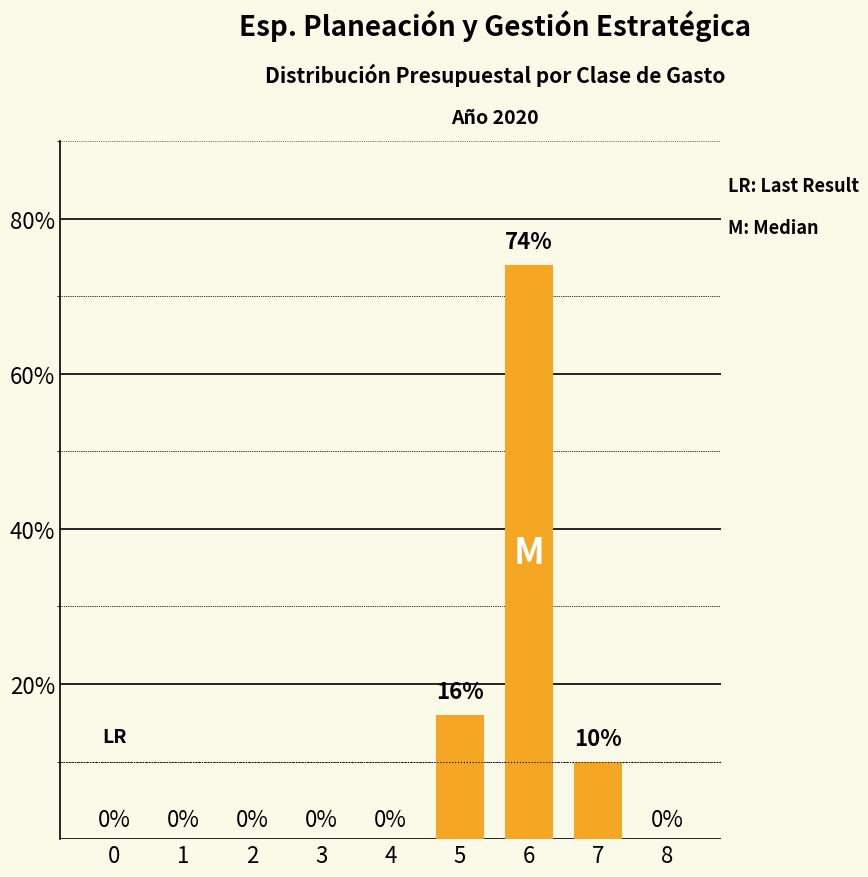

What is the difference between the values at 0 and 7?

10